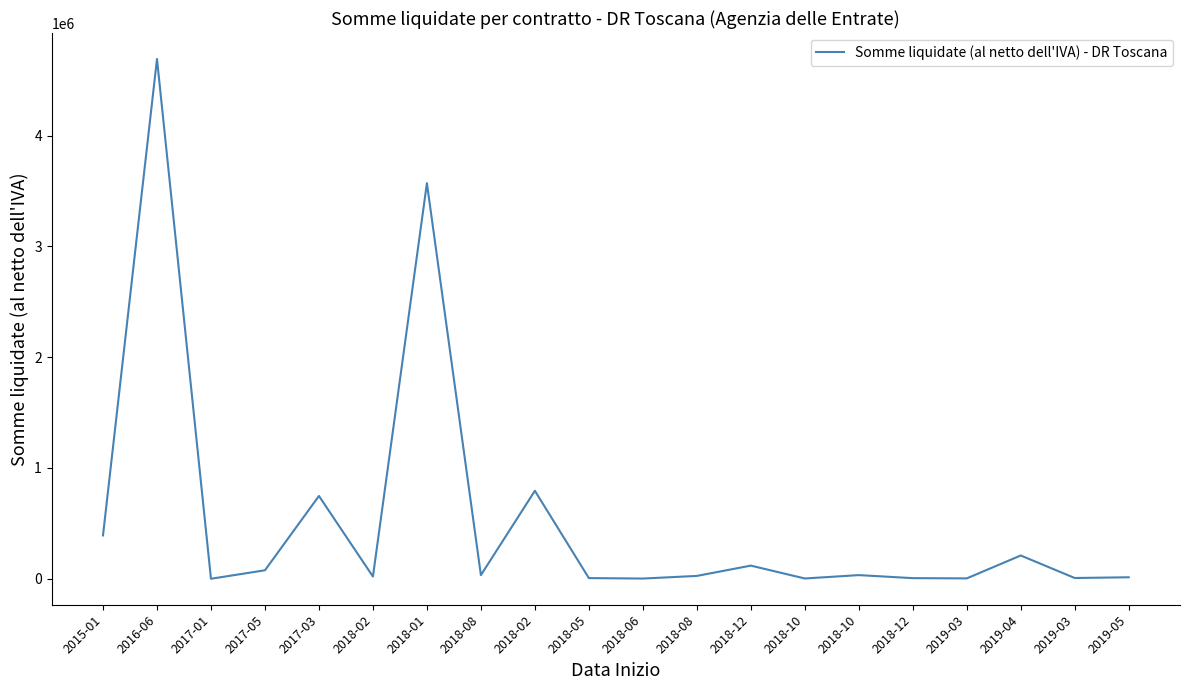

True or false: the data shows 5943.4 at 2018-05.

True